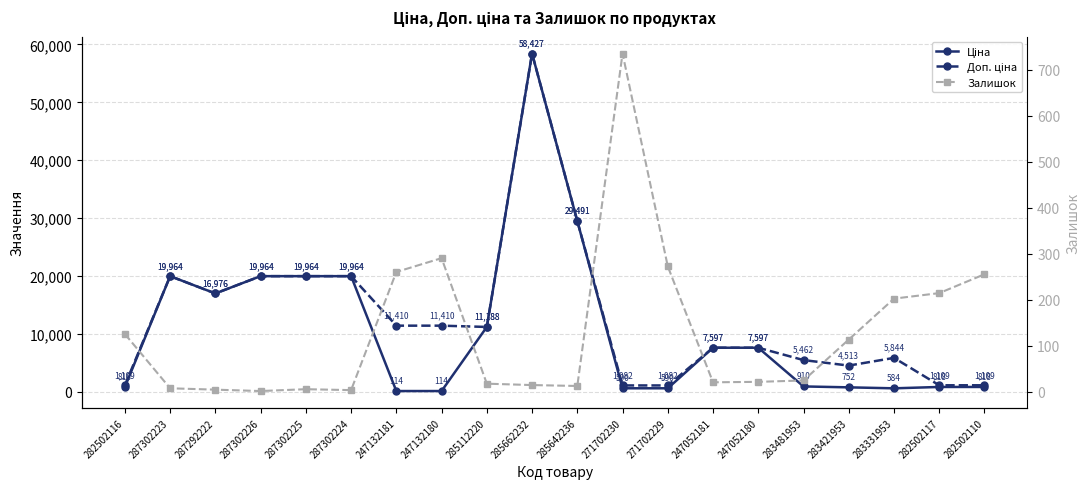

What is the value of the Ціна point at the 13th from the left?

589.9